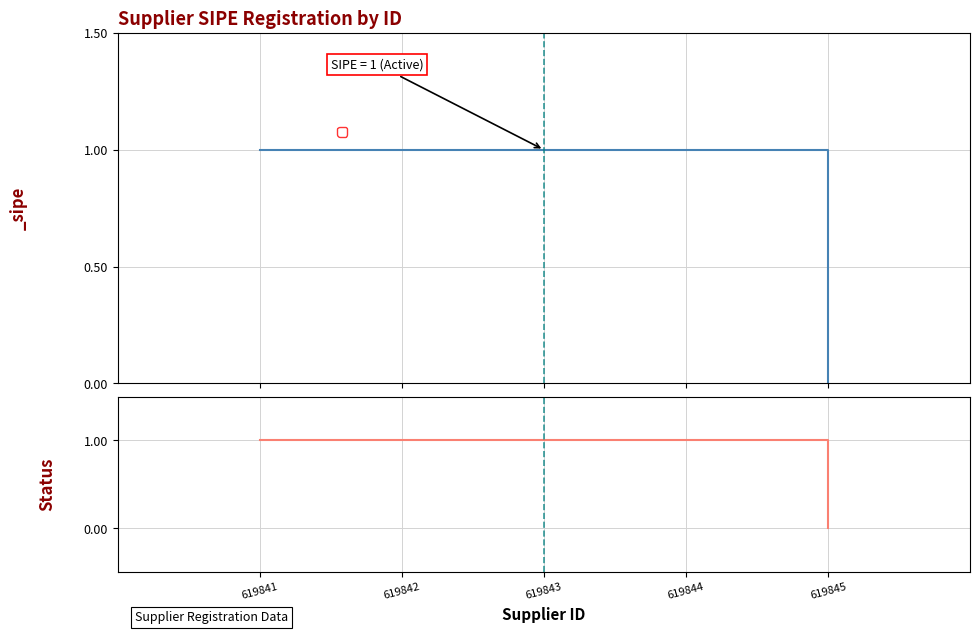

List the labels in order of value, largest first.

619841, 619842, 619843, 619844, 619845